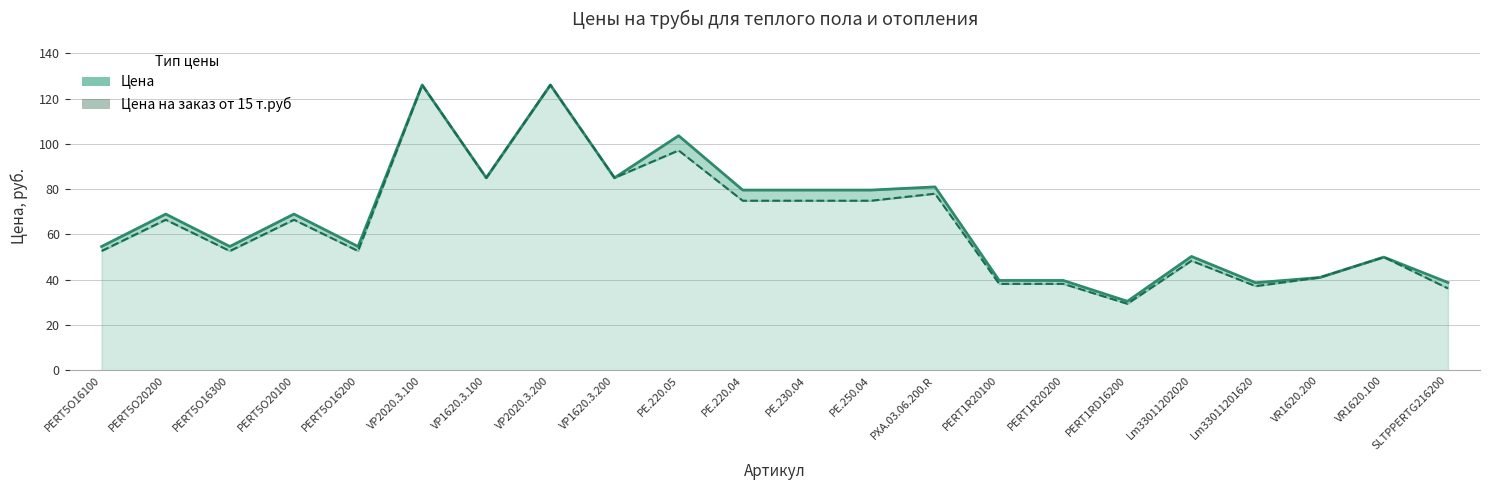

List the labels in order of Цена value, largest first.

VP2020.3.100, VP2020.3.200, PE.220.05, VP1620.3.100, VP1620.3.200, PXA.03.06.200.R, PE.220.04, PE.230.04, PE.250.04, PERT5O20200, PERT5O20100, PERT5O16100, PERT5O16300, PERT5O16200, Lm33011202020, VR1620.100, VR1620.200, PERT1R20100, PERT1R20200, SLTPPERTG216200, Lm33011201620, PERT1RD16200